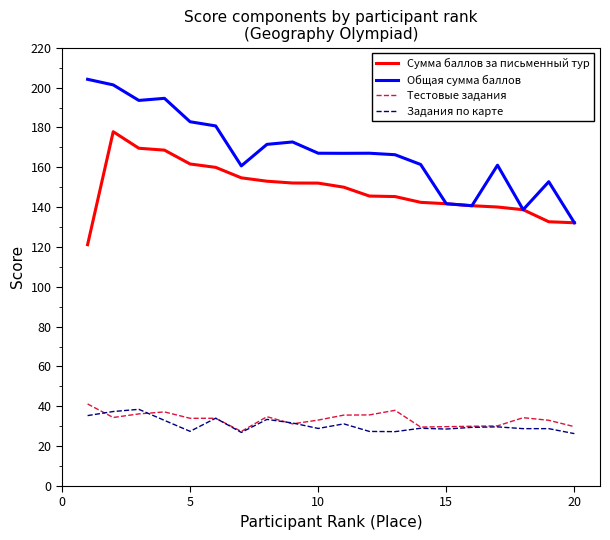

What is the minimum value for Общая сумма баллов?

132.2